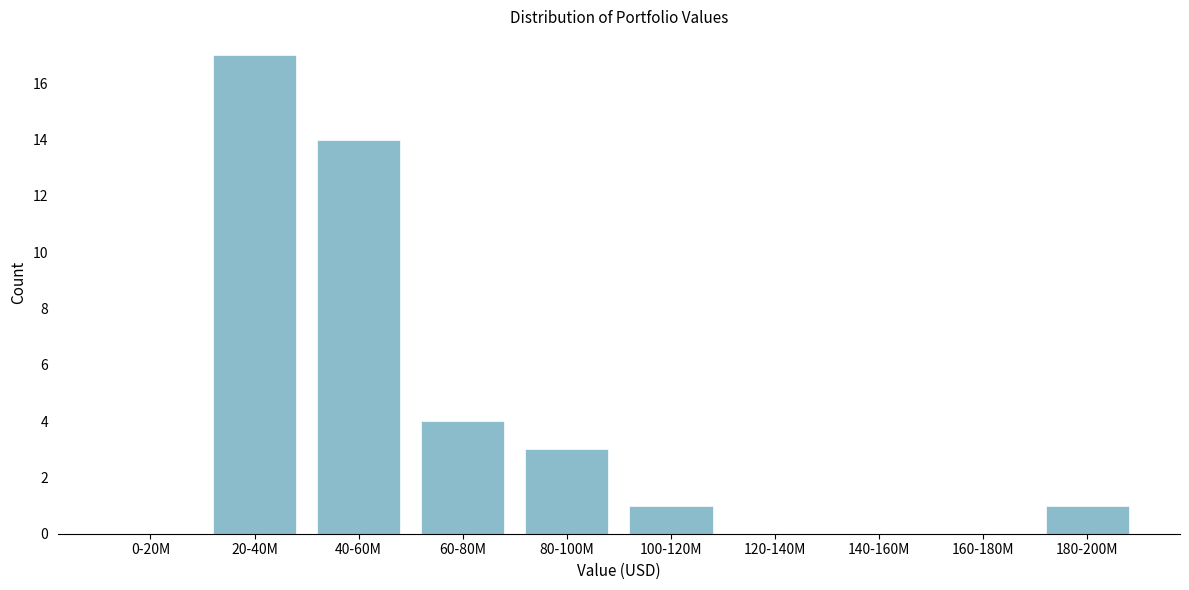

Reading right to left, transcribe all the data shown in this chart.

180-200M=1	160-180M=0	140-160M=0	120-140M=0	100-120M=1	80-100M=3	60-80M=4	40-60M=14	20-40M=17	0-20M=0